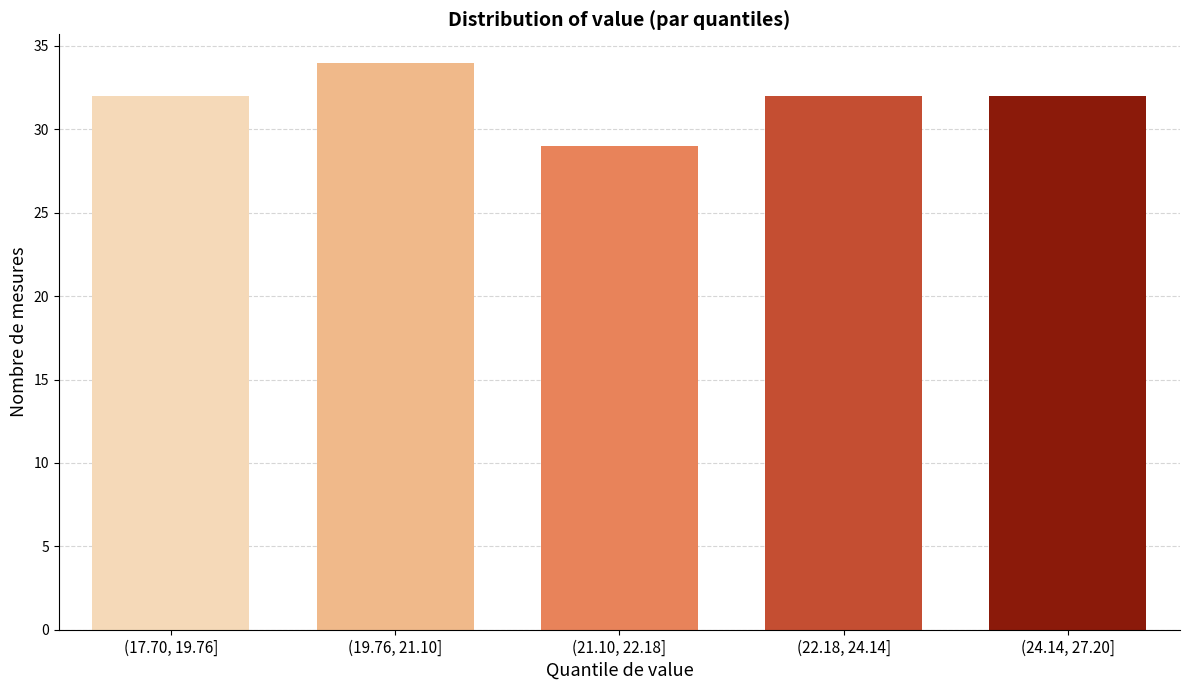

Reading left to right, extract all data points from this chart.

32	34	29	32	32